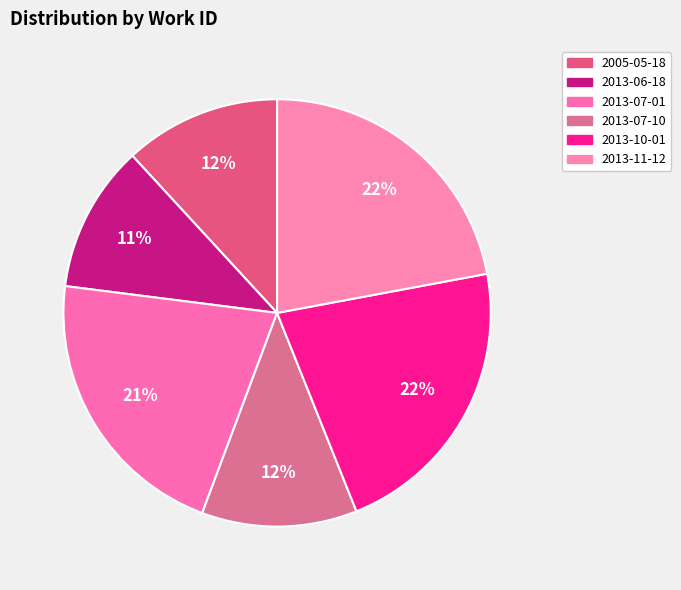

Is there a majority slice in this chart?

No